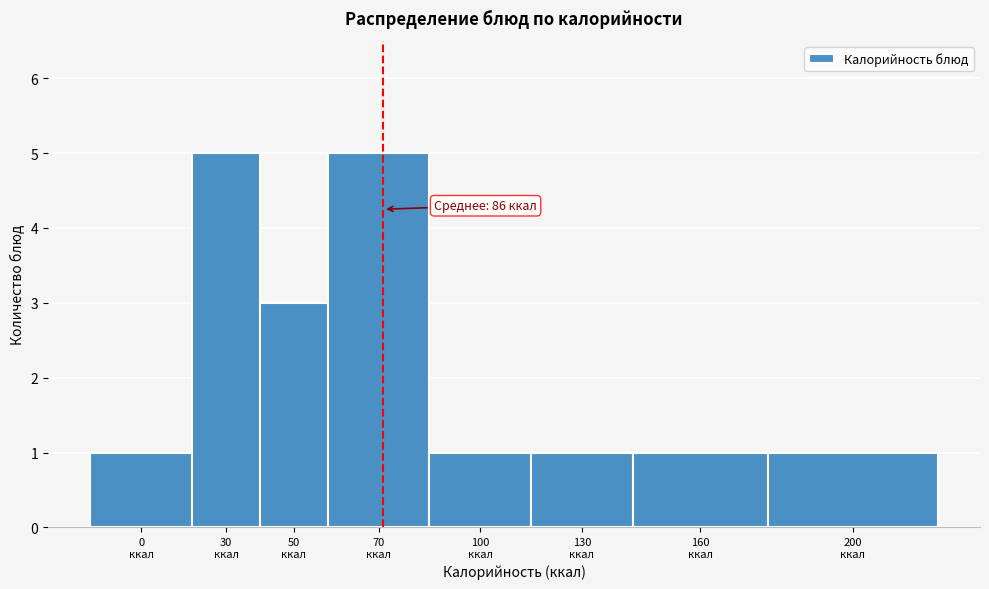

Reading right to left, transcribe all the data shown in this chart.

1	1	1	1	5	3	5	1